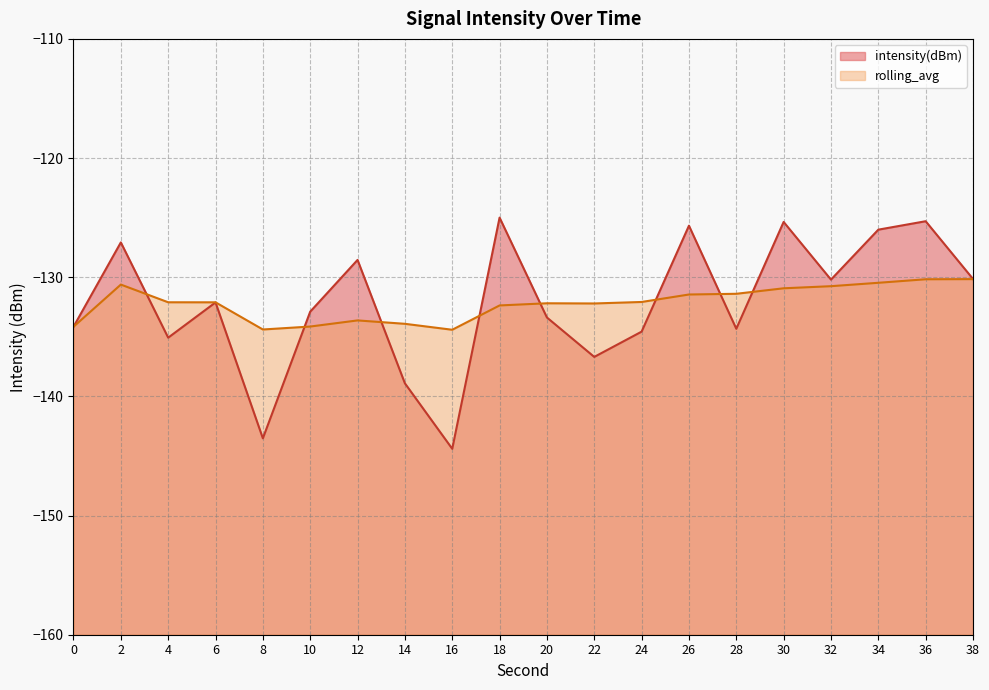

Between which two adjacent categories do intensity(dBm) and rolling_avg first intersect?

2 and 4